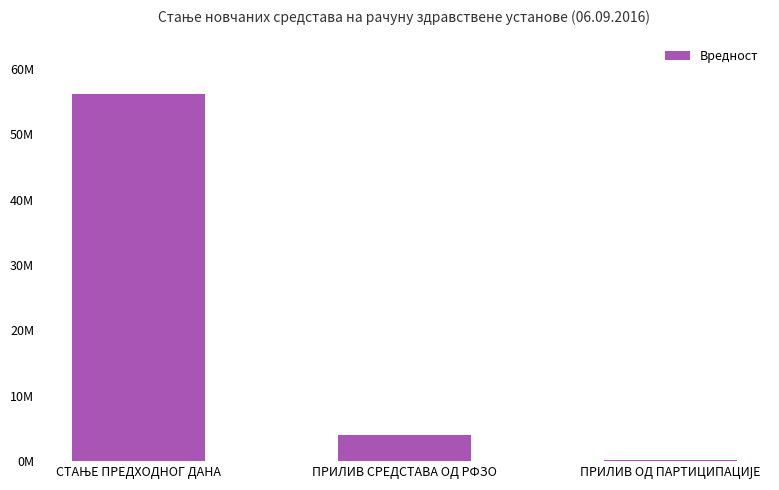

What is the label of the 1st bar from the right?

ПРИЛИВ ОД ПАРТИЦИПАЦИЈЕ